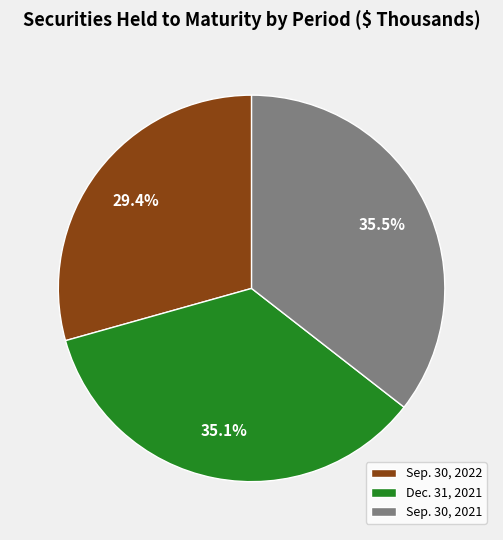

Approximately how many times larger is the value at Dec. 31, 2021 compared to Sep. 30, 2021?

1.0